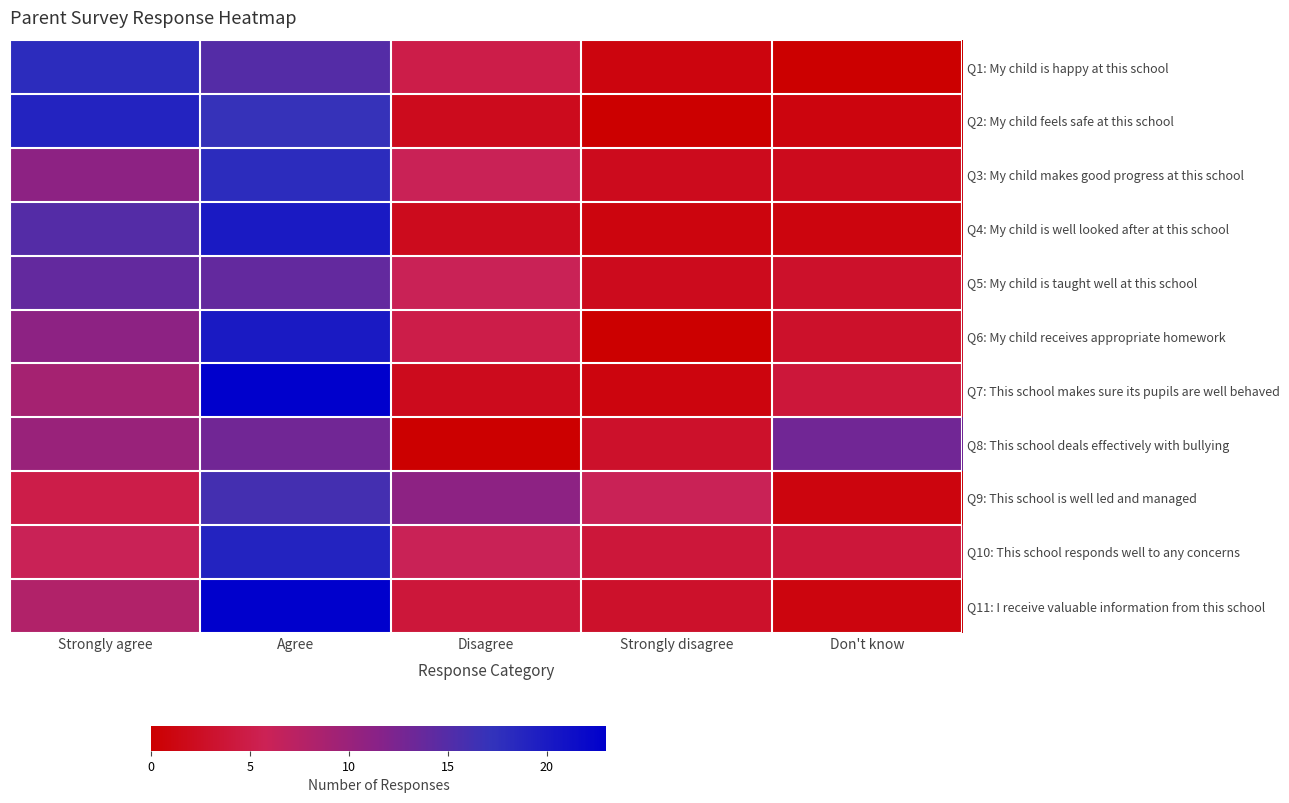

Which has a higher value, Strongly disagree or Don't know?

Strongly disagree